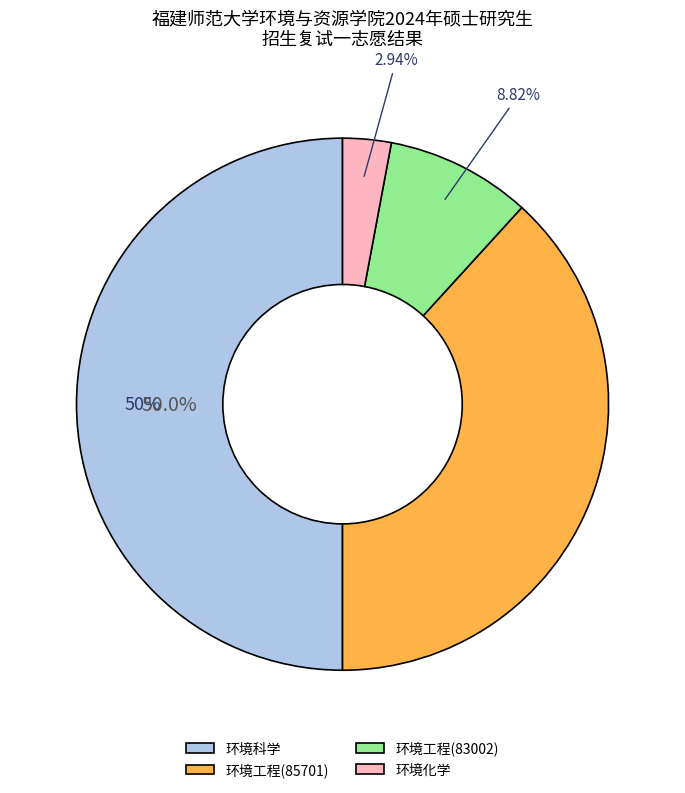

To the nearest percent, what portion does 环境化学 represent?

3%